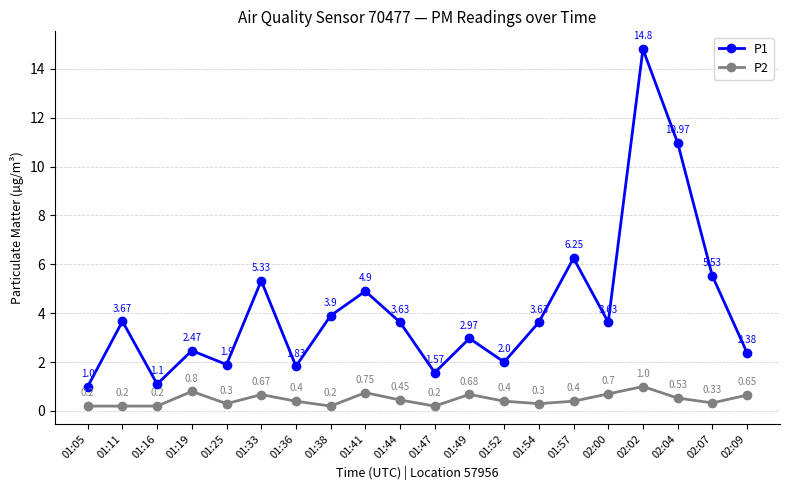

Rank the series by their average value, from highest to lowest.

P1, P2